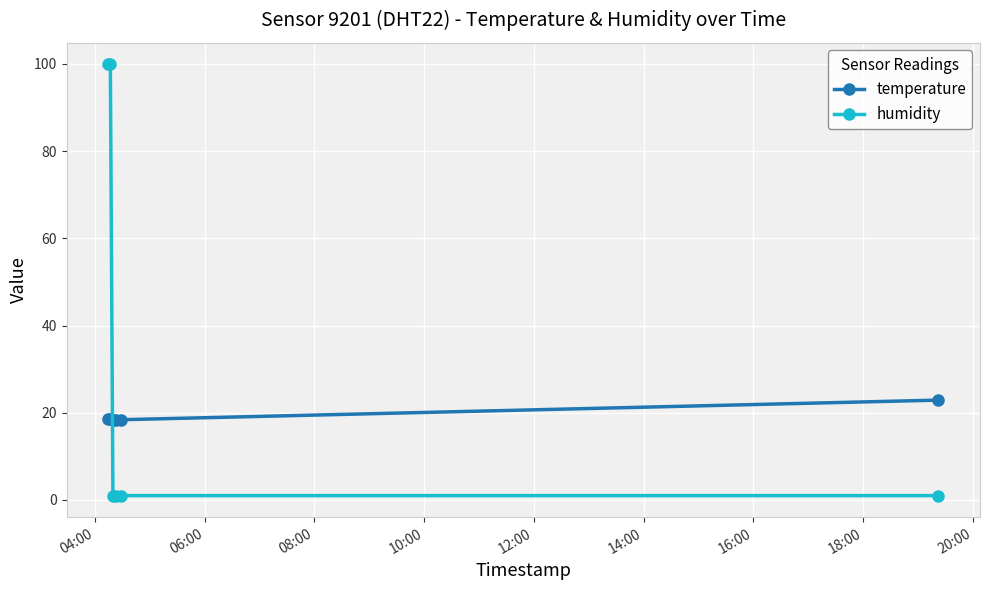

Which series has the largest total across all categories?

humidity